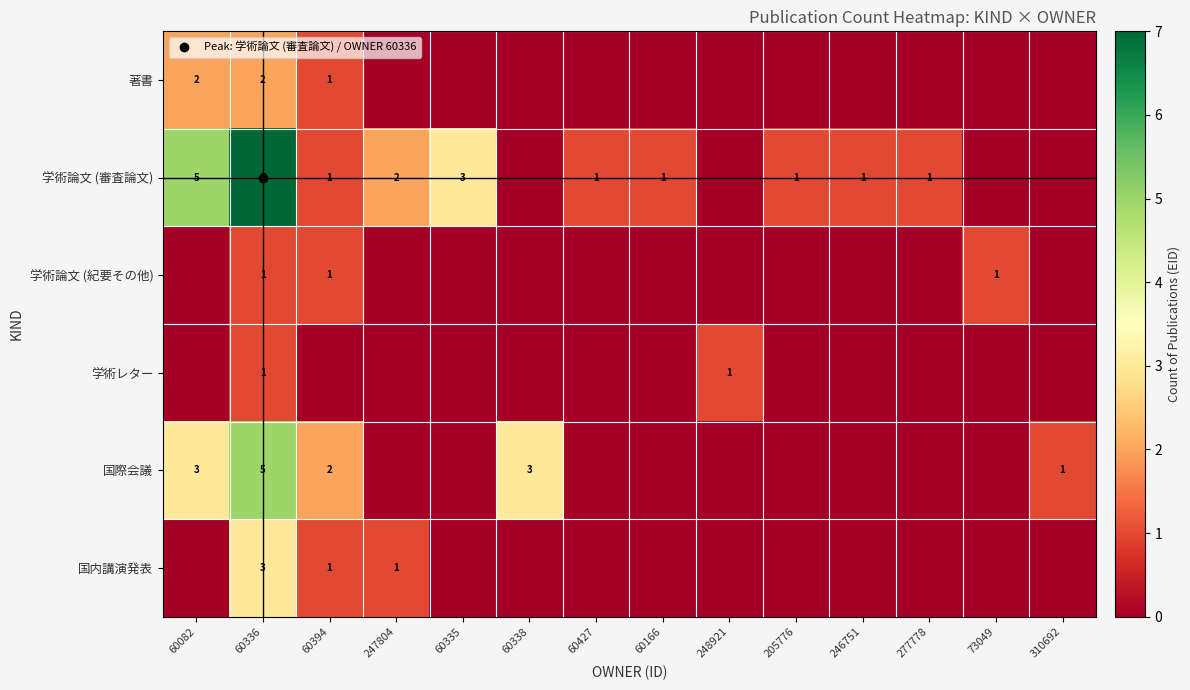

At which label does 国際会議 reach its minimum?

247804